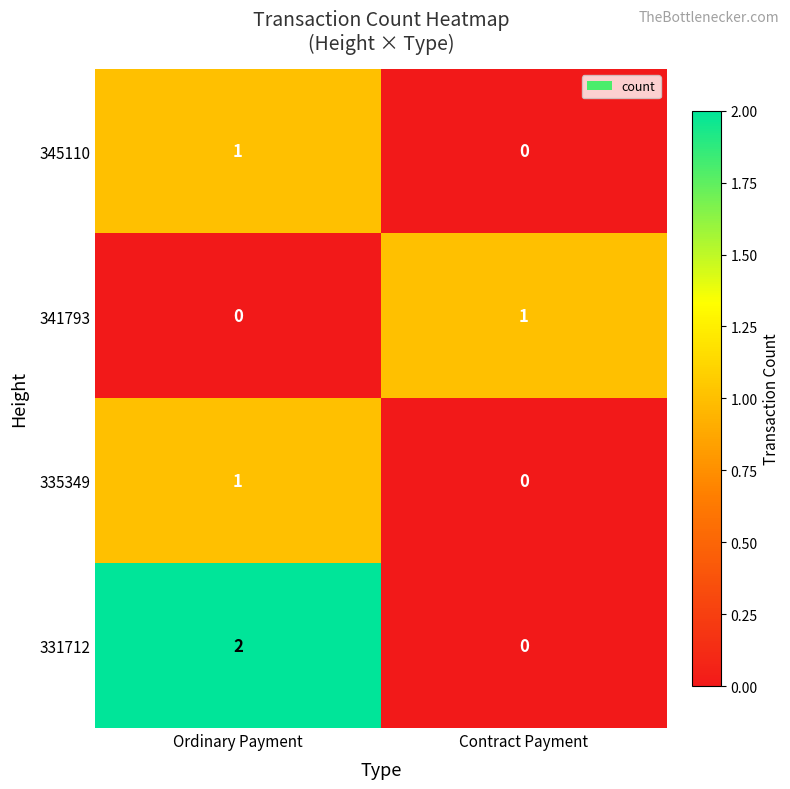

How many values in 345110 are above zero?

1